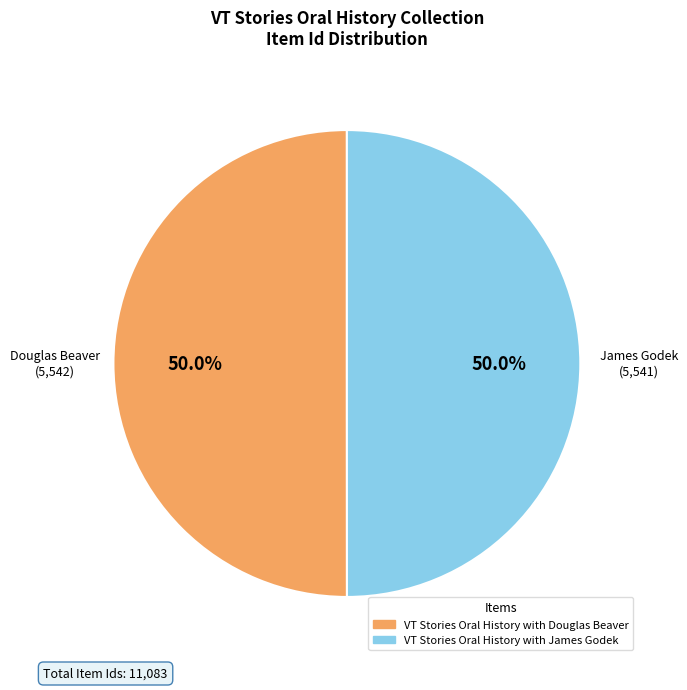

How many slices are in this pie chart?

2